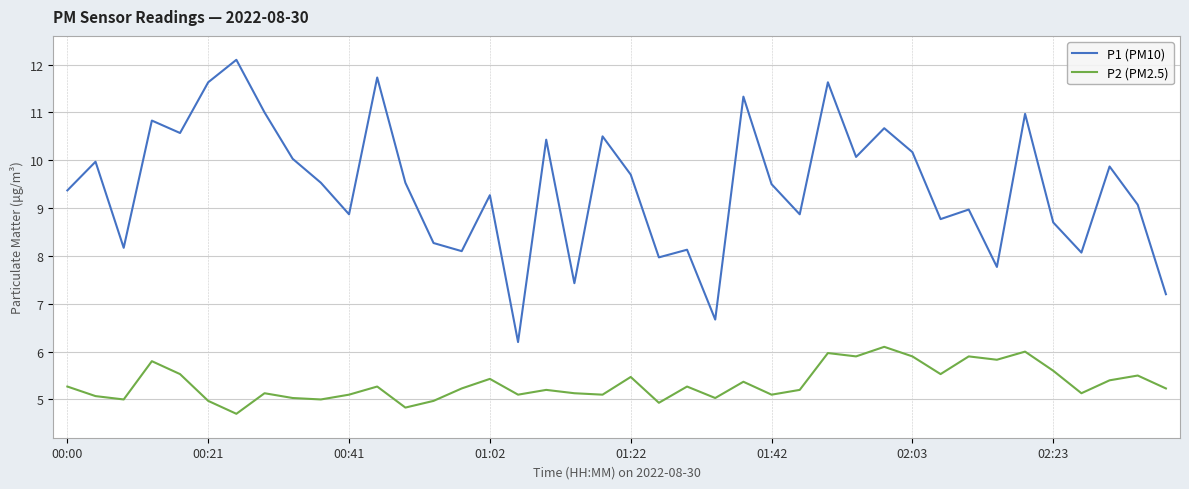

Which series has the widest spread of values?

P1 (PM10)